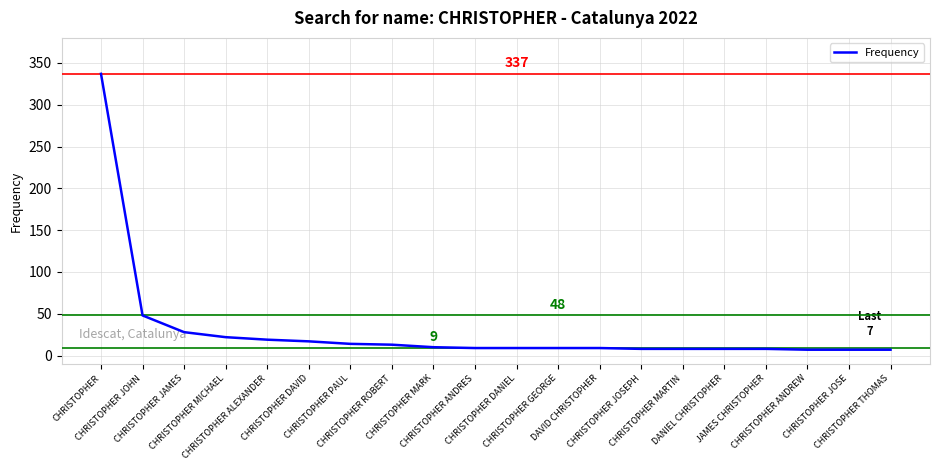

What is the maximum value shown in the chart?

337